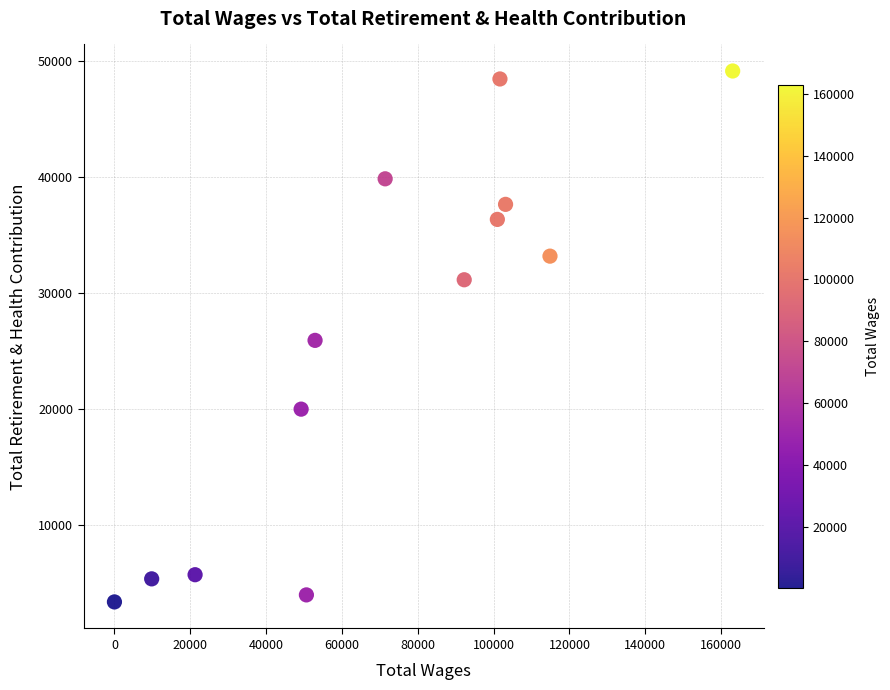

What is the range of Y values (max minus min)?

45772